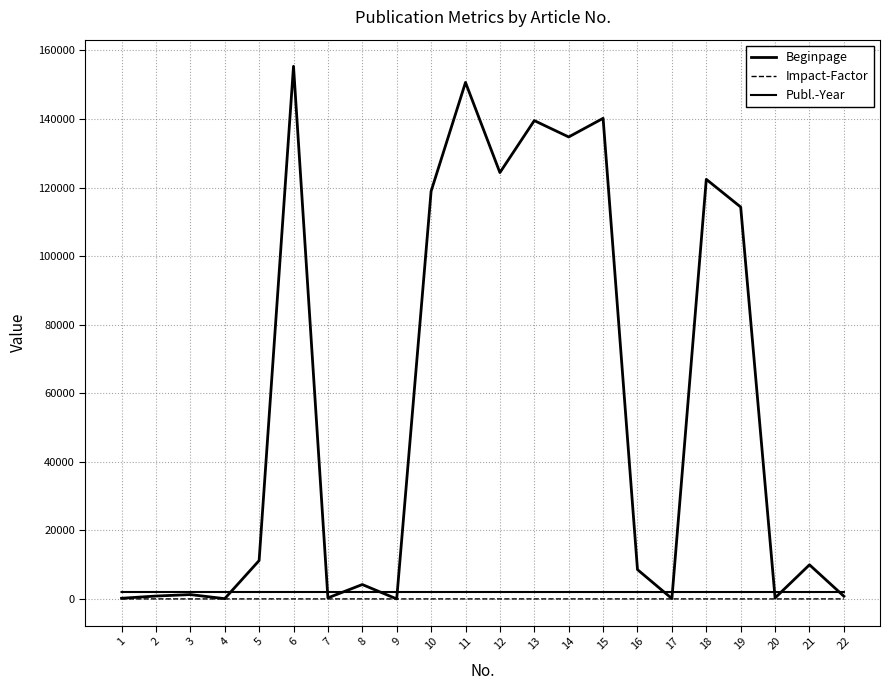

Reading left to right, list all the values displayed in this chart.

Beginpage: 191.0	840.0	1267.0	78.0	11195.0	155376.0	309.0	4199.0	0.0	118930.0	150673.0	124368.0	139535.0	134763.0	140200.0	8551.0	103.0	122405.0	114321.0	292.0	9958.0	792.0
Impact-Factor: 0.0	9.3	6.2	0.0	11.4	8.0	0.0	9.0	0.0	8.1	8.0	7.2	6.6	6.6	6.6	5.4	4.3	9.0	6.8	0.0	7.9	5.6
Publ.-Year: 2023.0	2023.0	2023.0	2023.0	2023.0	2022.0	2022.0	2022.0	2022.0	2022.0	2022.0	2021.0	2020.0	2020.0	2020.0	2020.0	2020.0	2020.0	2020.0	2020.0	2020.0	2019.0